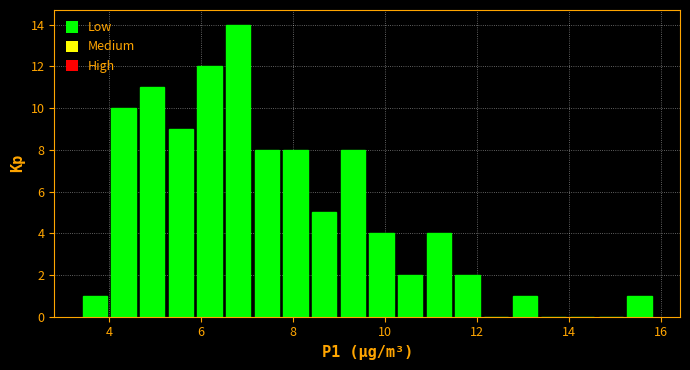

Read against the x-axis, roughly where is the centre of the tallest bar?

6.8